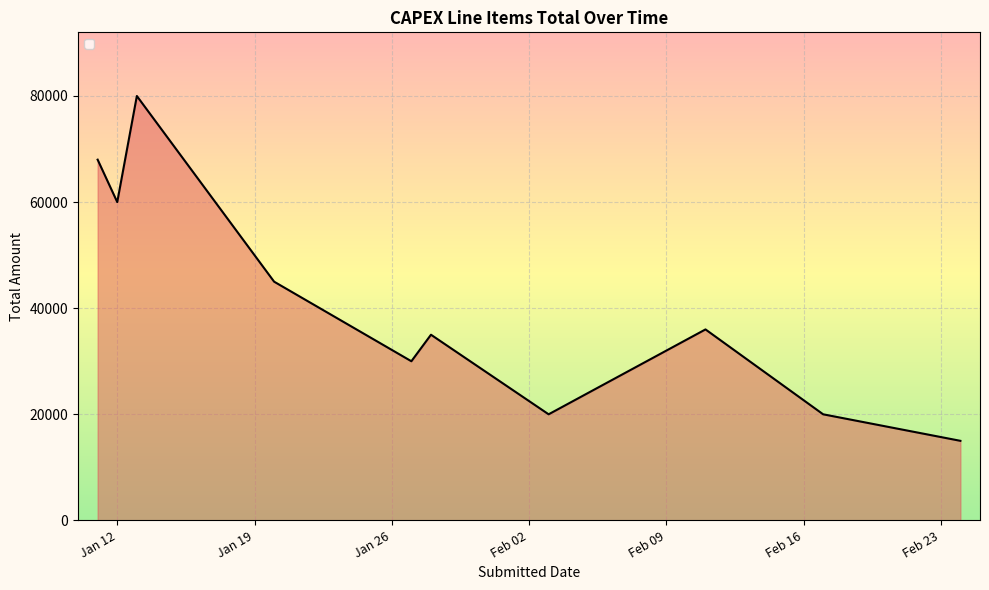

How many lines are shown in the chart?

1